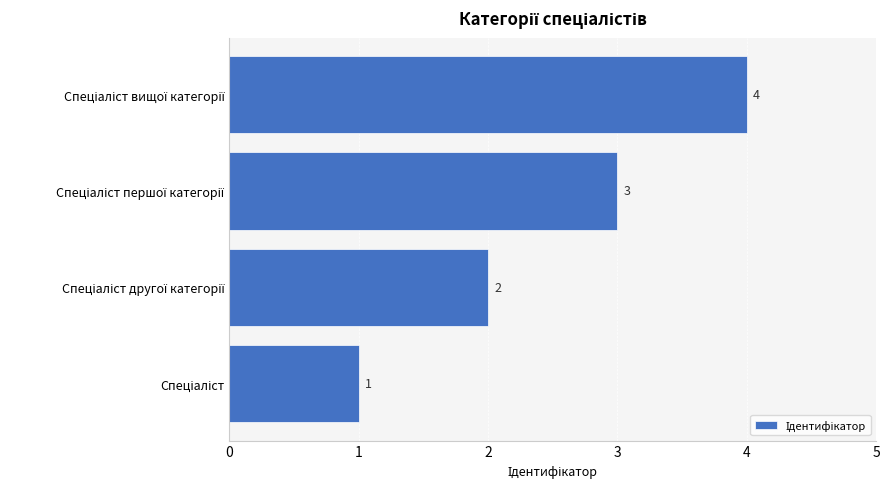

Count the values in the range 2 to 4.

3